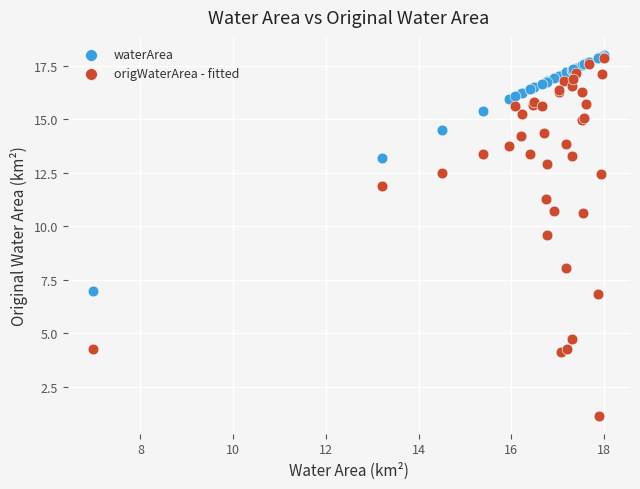

In the origWaterArea - fitted series, what Y value is closest to 9?

9.6